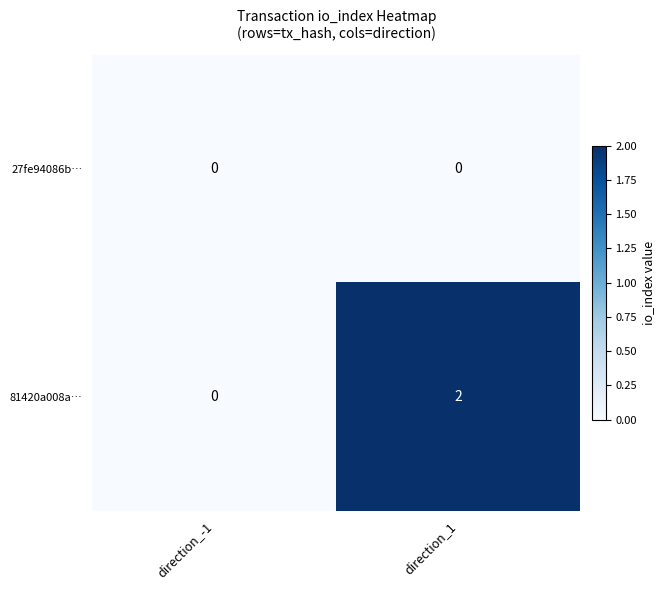

Reading right to left, extract all data points from this chart.

27fe94086b…: direction_1=0	direction_-1=0
81420a008a…: direction_1=2	direction_-1=0